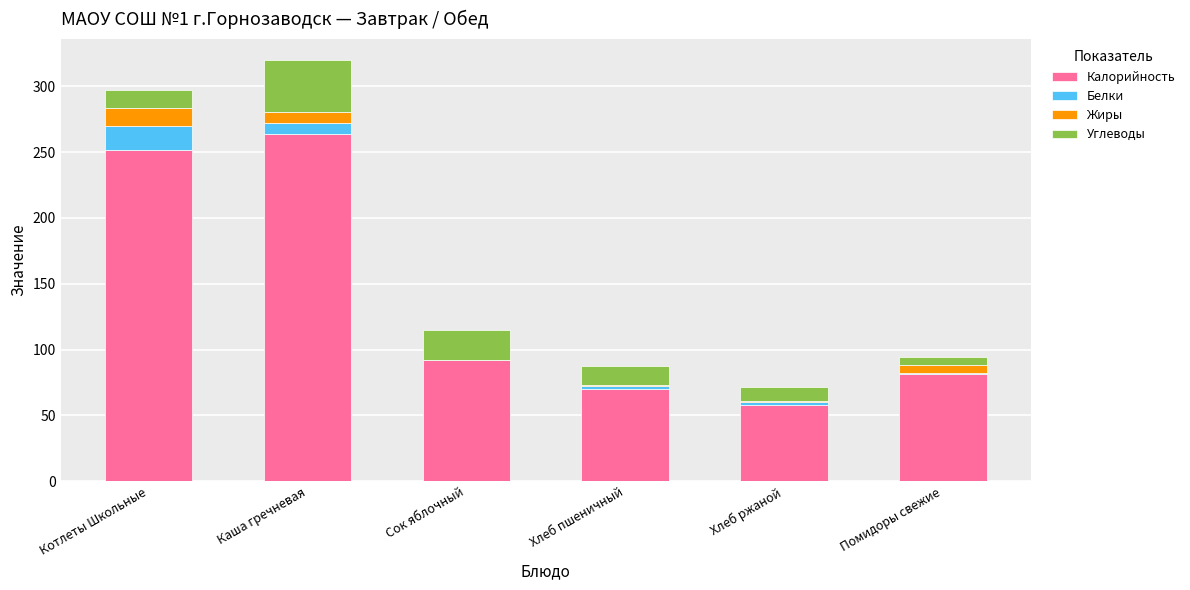

Where is Калорийность nearest to the value 160?

Сок яблочный